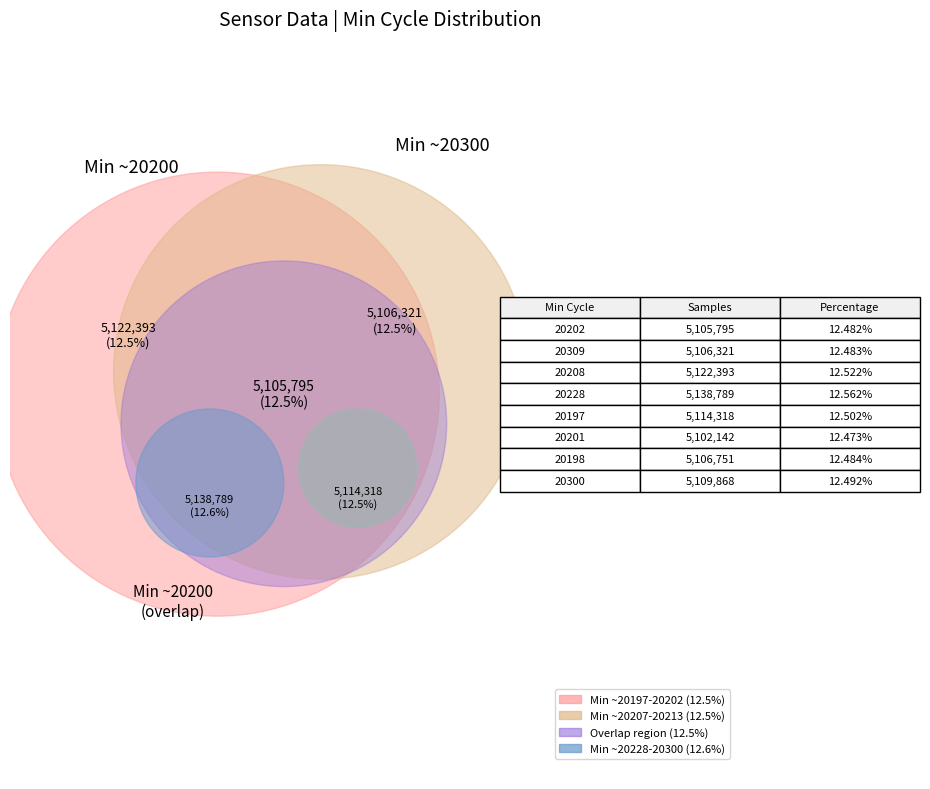

Is it true that 20197 is 1% of the pie?

False